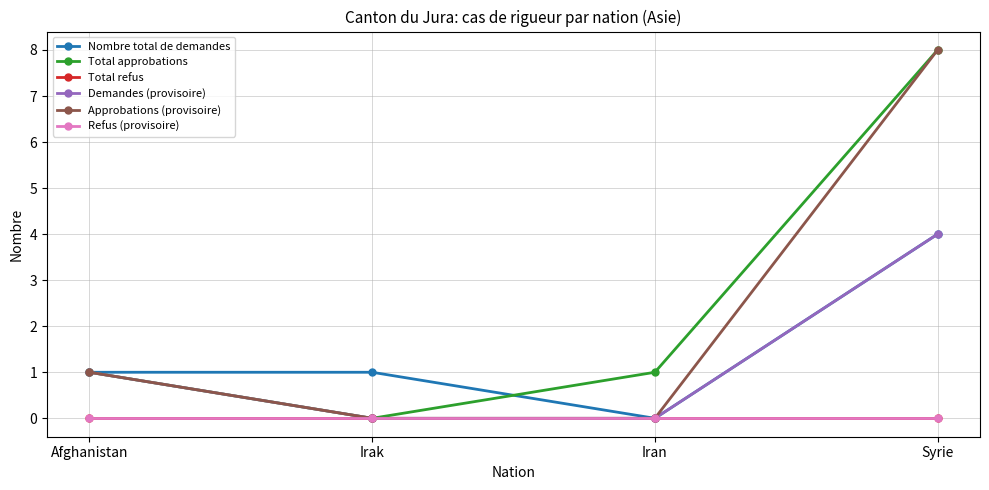

Is this an area chart (filled region under the line)?

No